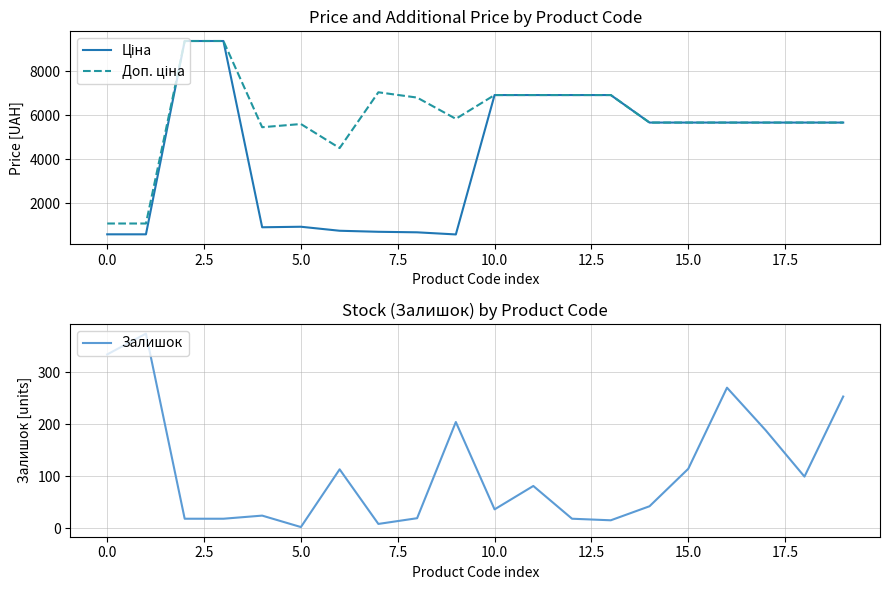

At 16, list the series in order from largest to smallest.

Ціна, Доп. ціна, Залишок